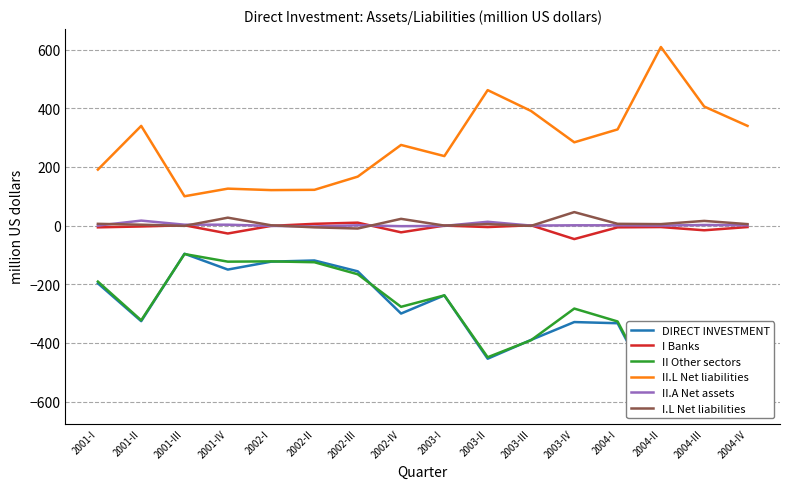

What is the total value across all series at 2001-IV?

-144